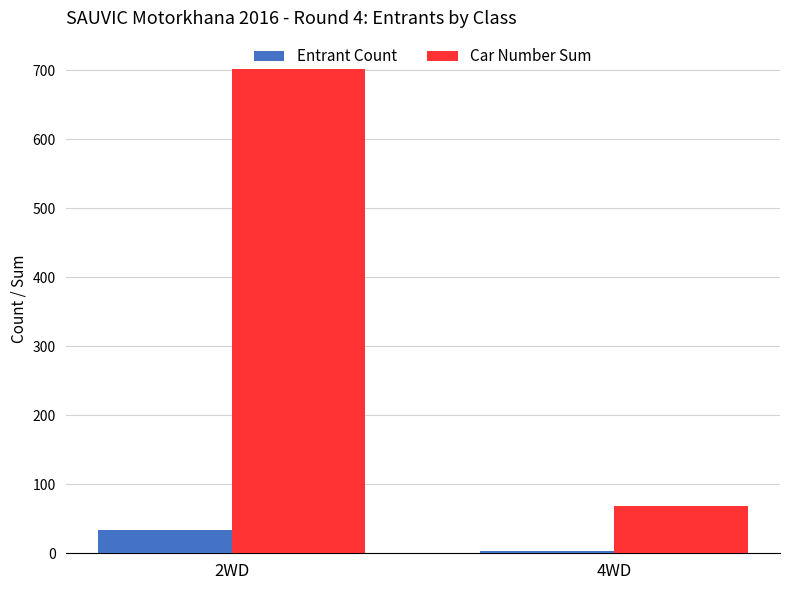

Which series has the widest spread of values?

Car Number Sum